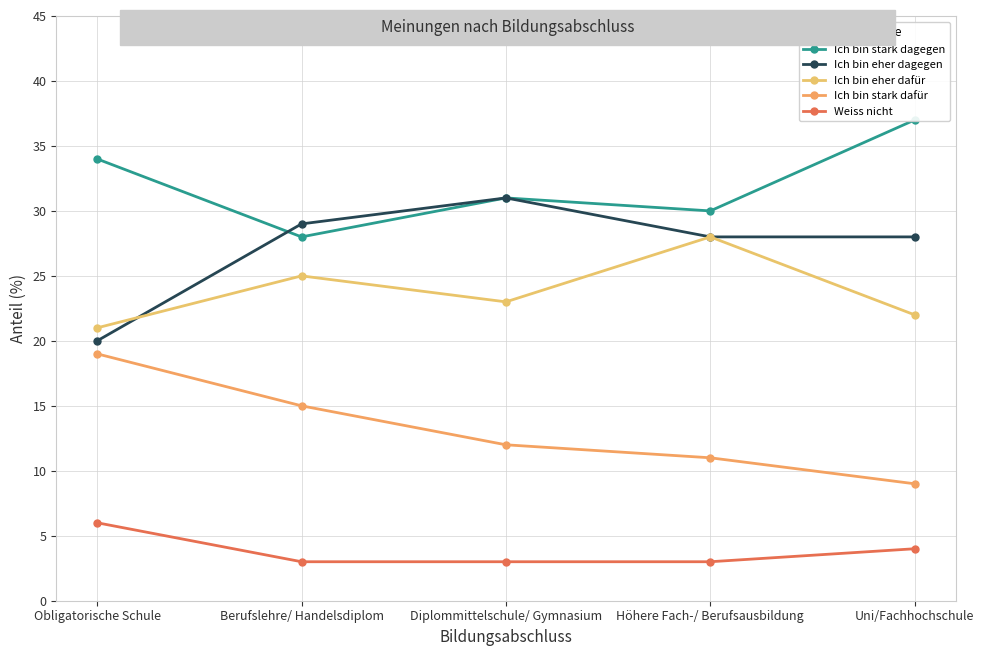

At which category is the sum across all series the highest?

Obligatorische Schule